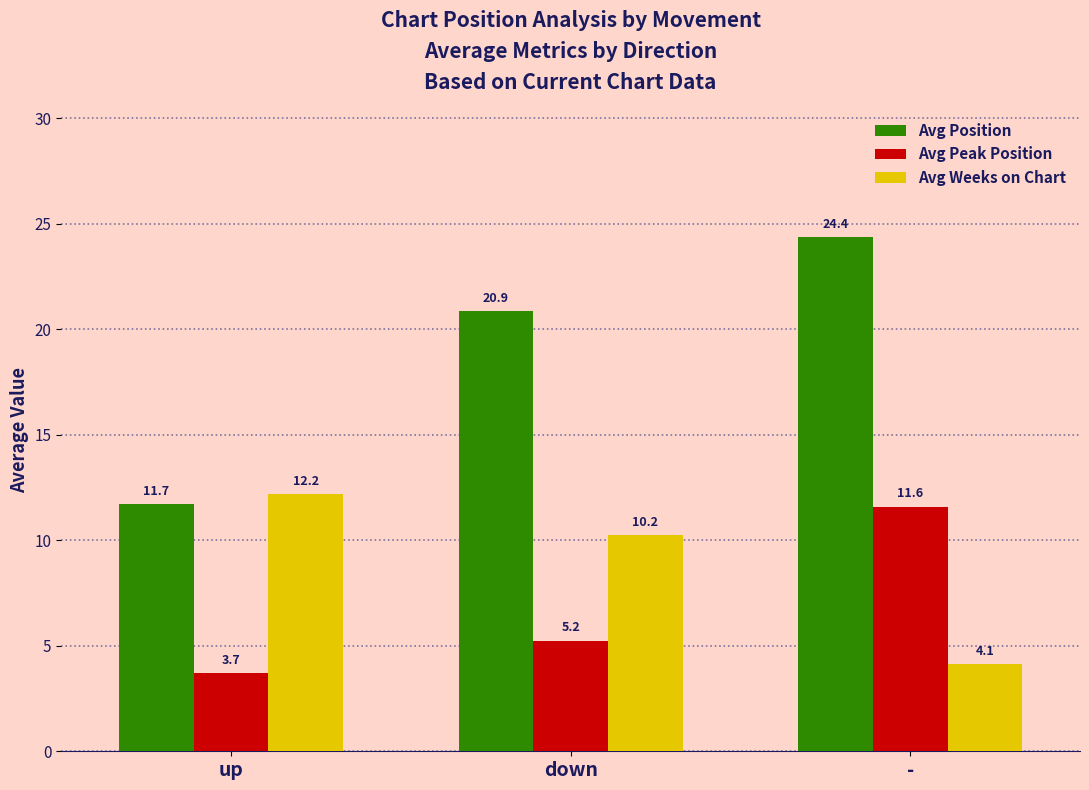

True or false: Avg Position has a value of 20.9 at down.

True